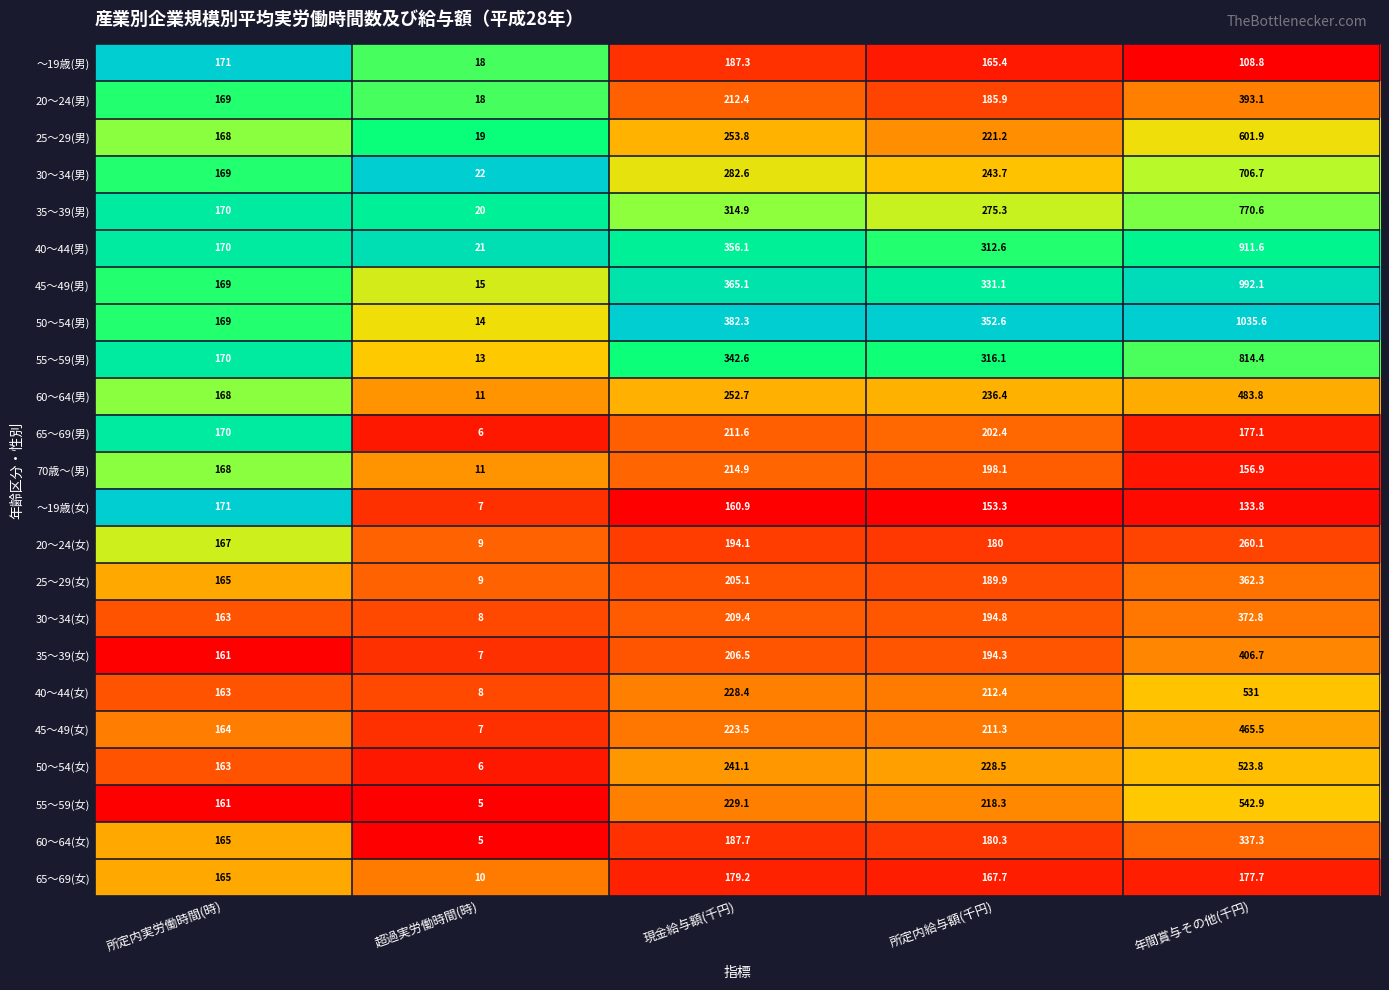

What is the difference between the 40～44(女) values at 年間賞与その他(千円) and 所定内給与額(千円)?

318.6